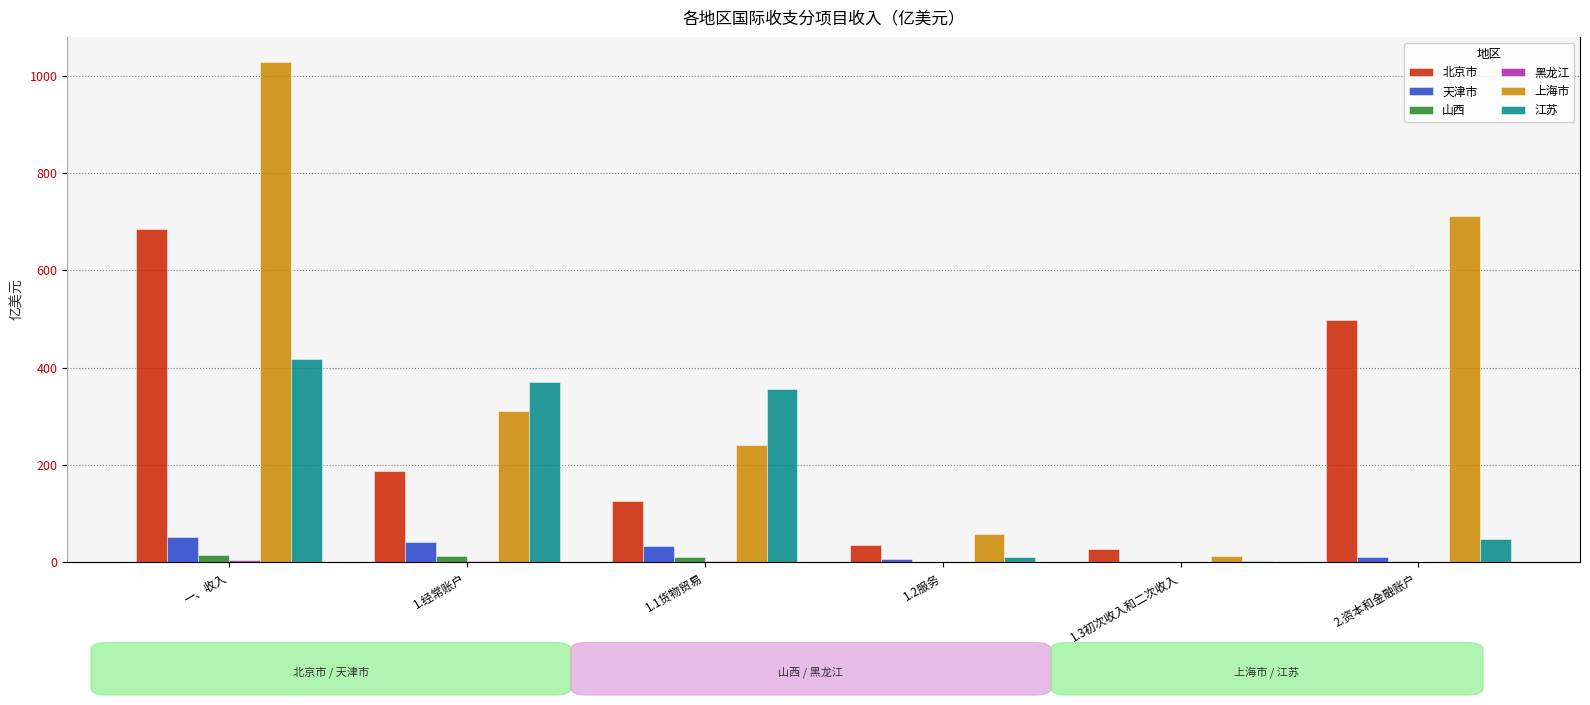

Reading left to right, list all the values displayed in this chart.

北京市: 一、收入=686.0	1.经常账户=187.2	1.1货物贸易=124.9	1.2服务=35.0	1.3初次收入和二次收入=27.4	2.资本和金融账户=498.2
天津市: 一、收入=52.0	1.经常账户=41.1	1.1货物贸易=33.7	1.2服务=6.1	1.3初次收入和二次收入=1.3	2.资本和金融账户=10.8
山西: 一、收入=13.9	1.经常账户=12.2	1.1货物贸易=11.0	1.2服务=1.1	1.3初次收入和二次收入=0.1	2.资本和金融账户=1.6
黑龙江: 一、收入=4.8	1.经常账户=3.5	1.1货物贸易=3.2	1.2服务=0.1	1.3初次收入和二次收入=0.2	2.资本和金融账户=1.3
上海市: 一、收入=1028.5	1.经常账户=311.1	1.1货物贸易=241.9	1.2服务=57.2	1.3初次收入和二次收入=11.9	2.资本和金融账户=712.2
江苏: 一、收入=417.4	1.经常账户=370.0	1.1货物贸易=356.8	1.2服务=10.7	1.3初次收入和二次收入=2.6	2.资本和金融账户=46.9